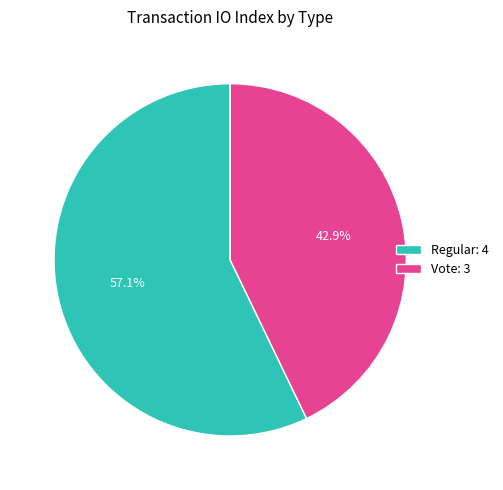

Which category has the biggest portion of the pie?

Regular